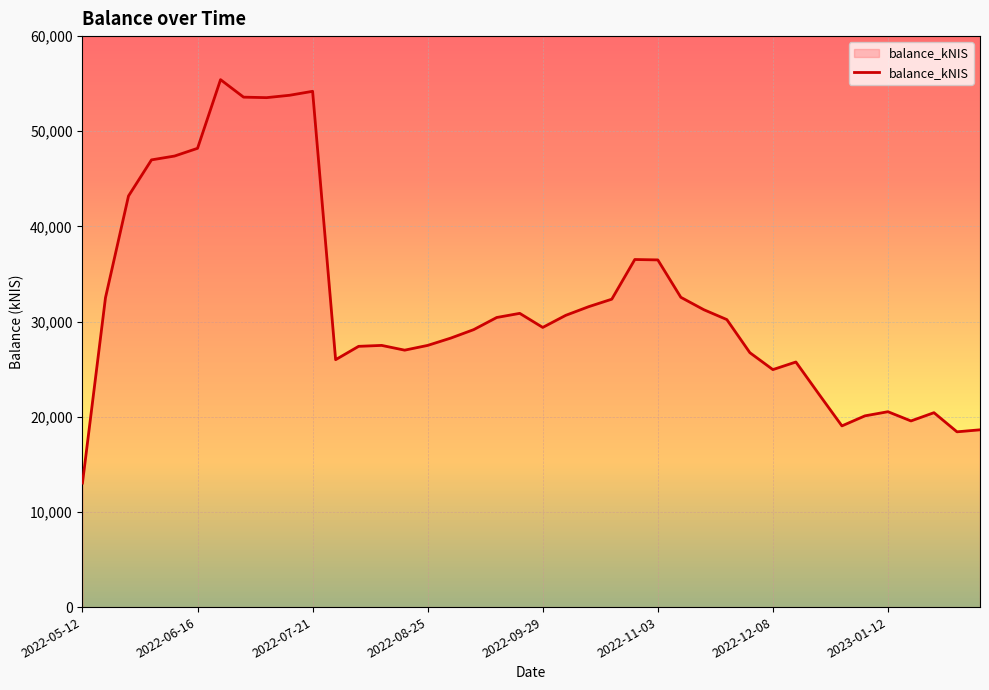

What is the difference between the maximum and minimum values?

42391.0